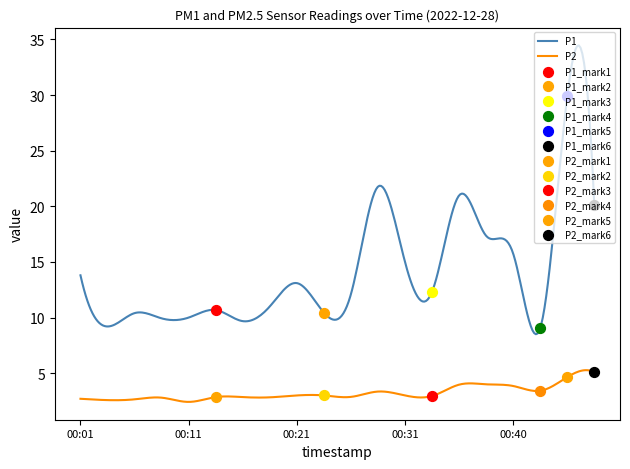

What is the total value across all series at 00:45?

34.5